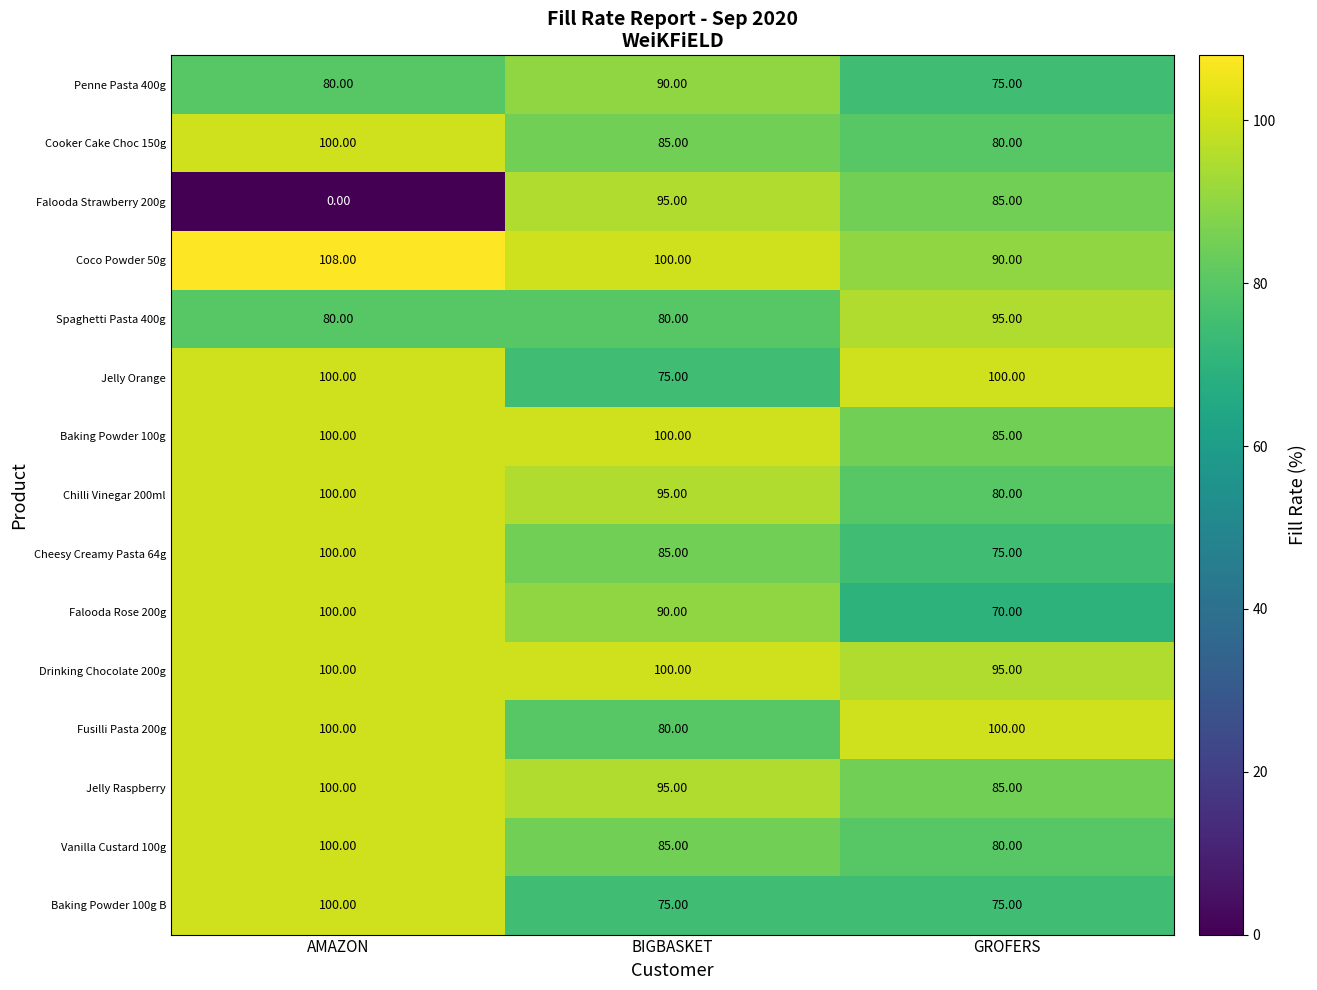

Which category has the highest value across all series?

AMAZON